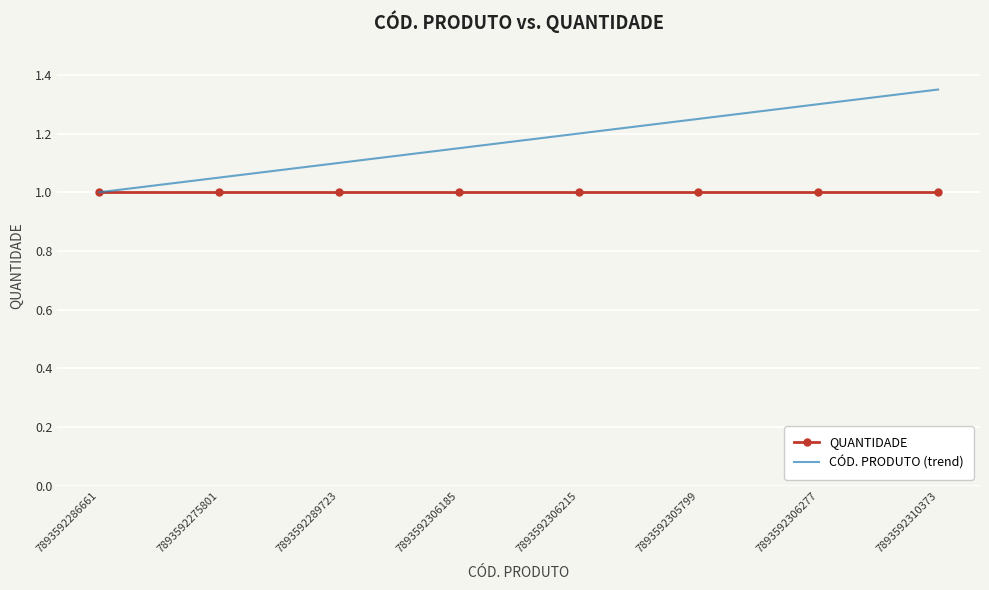

Is it true that QUANTIDADE equals 0.6 at 7893592275801?

False